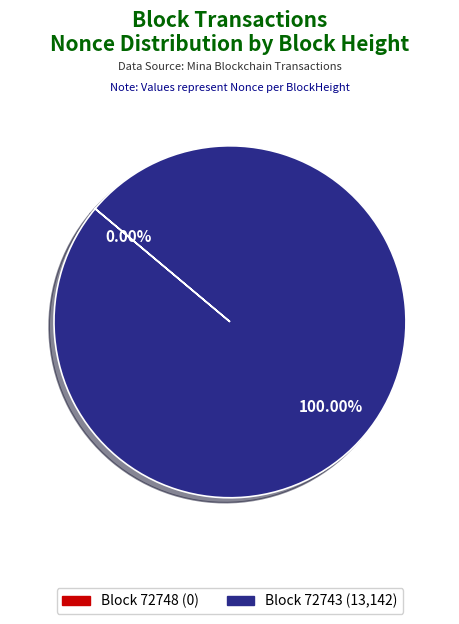

The 72743 slice represents 99% of the pie. True or false?

False